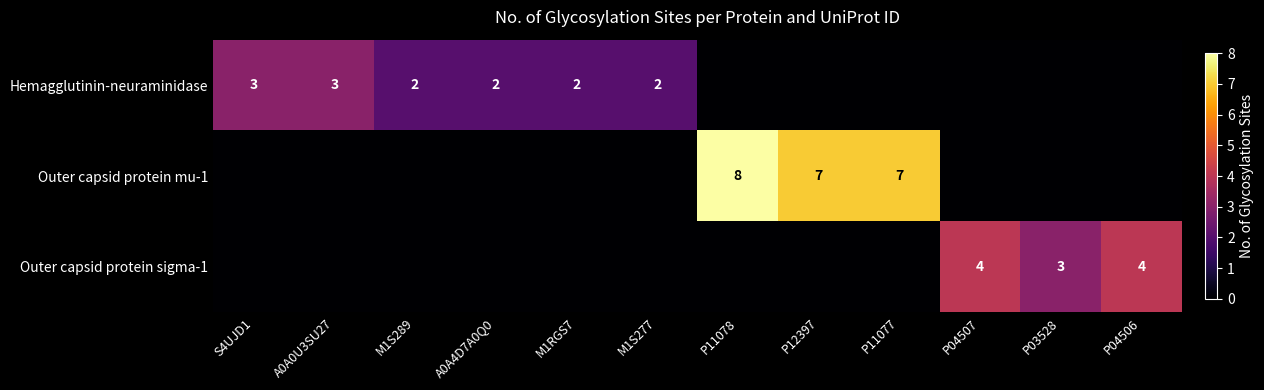

True or false: Outer capsid protein sigma-1 has a value of 3 at P03528.

True